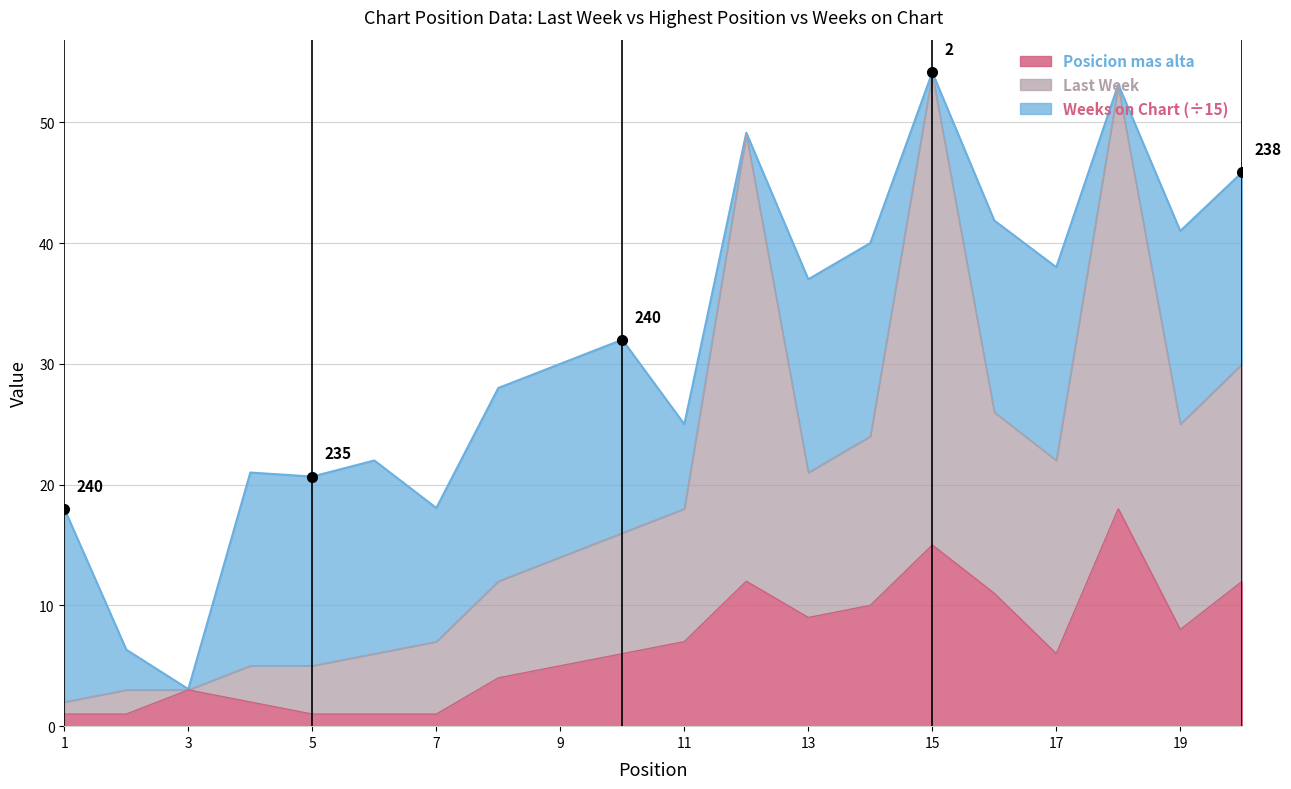

What is the difference between the maximum and minimum values in the Posicion mas alta series?

17.0